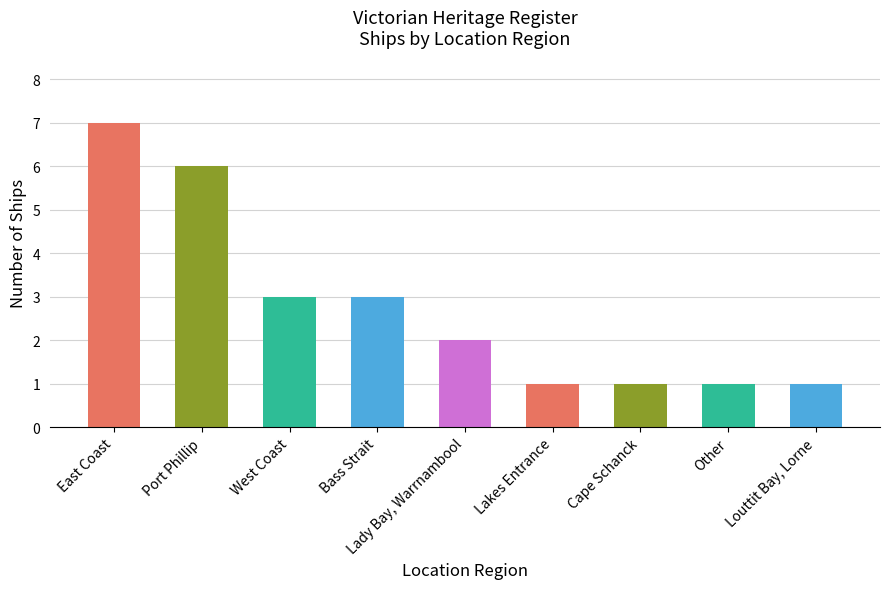

What position from the right is Cape Schanck?

3